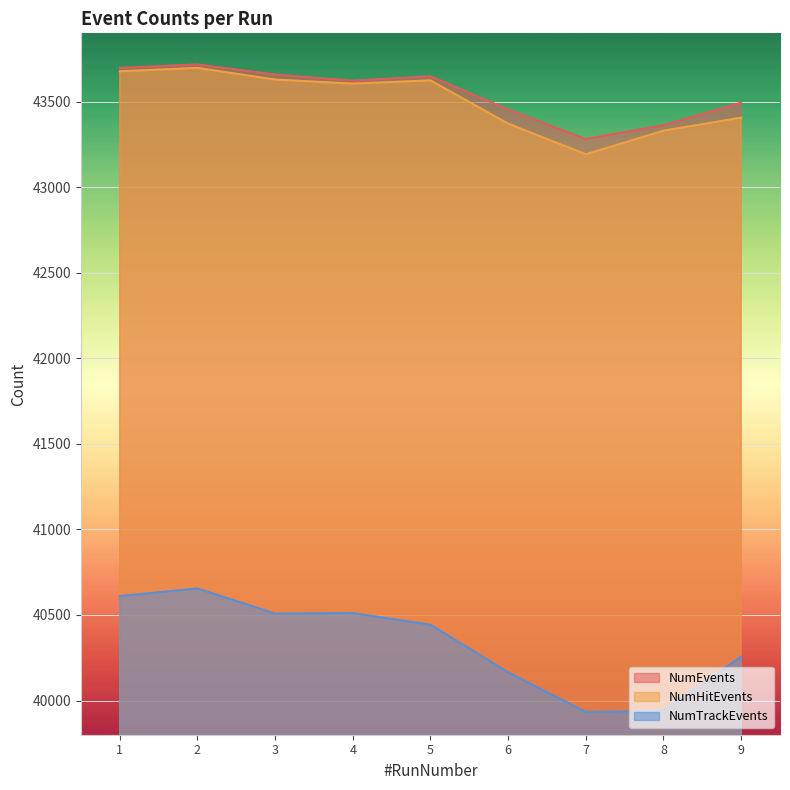

How many values in the NumTrackEvents series are below 40443?

4